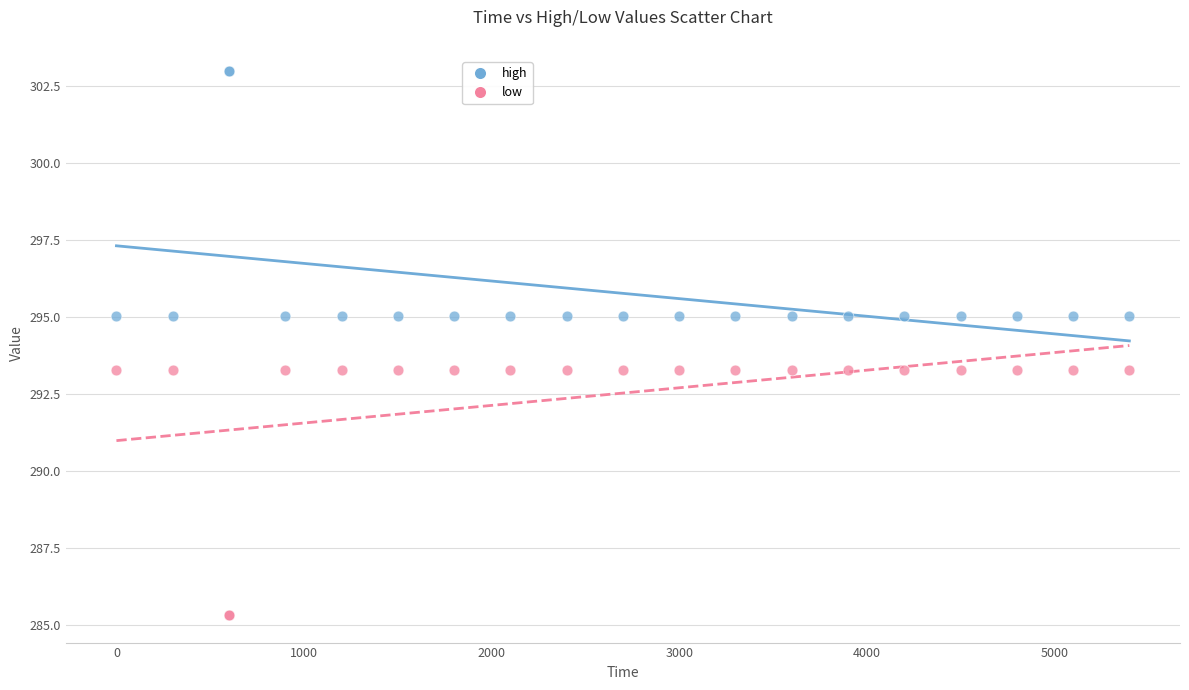

Which series reaches the minimum Y coordinate?

low